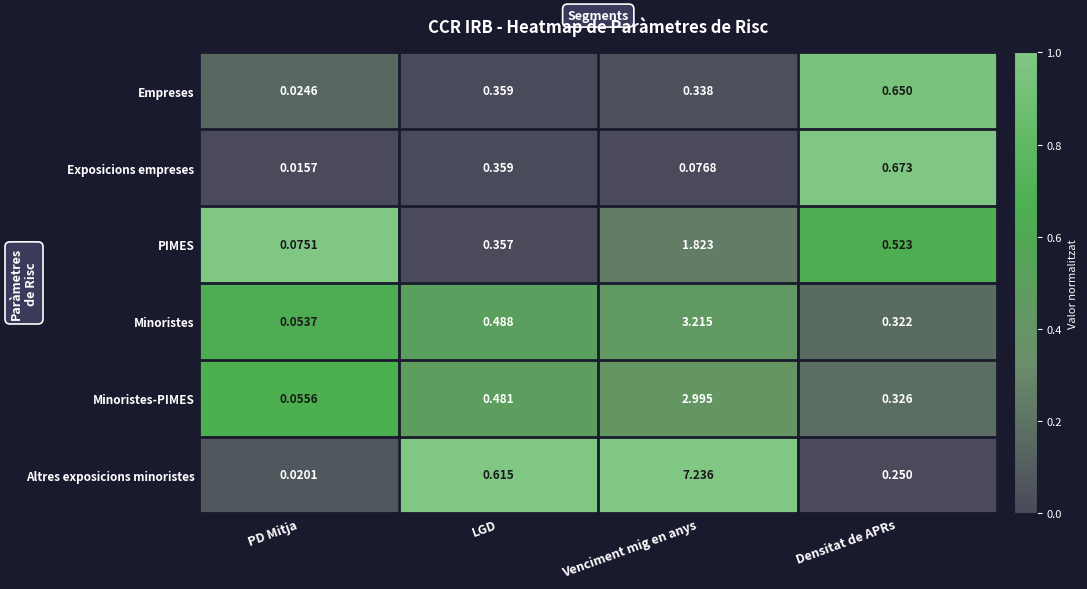

Which category has the highest value in the PIMES series?

Venciment mig en anys